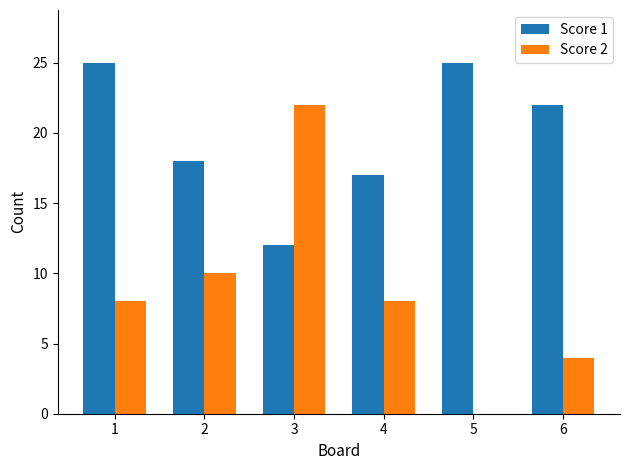

What is the sum of the Score 2 values at 1 and 6?

12